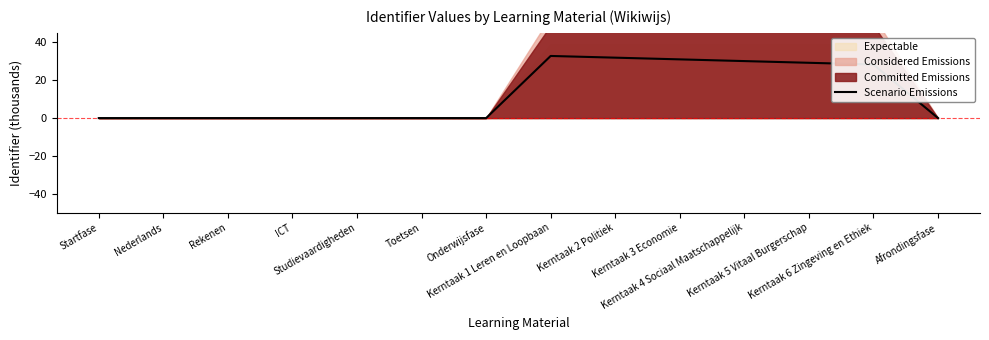

The value at Kerntaak 6 Zingeving en Ethiek is 28.3. True or false?

True